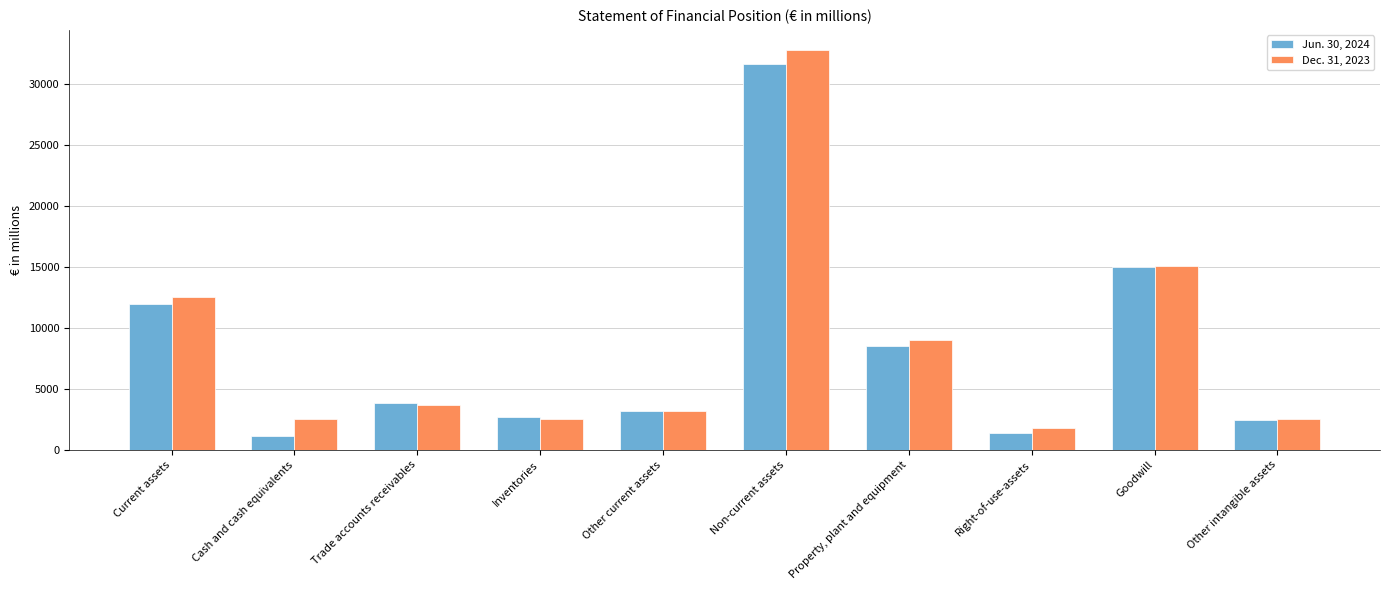

At which category is the sum across all series the highest?

Non-current assets